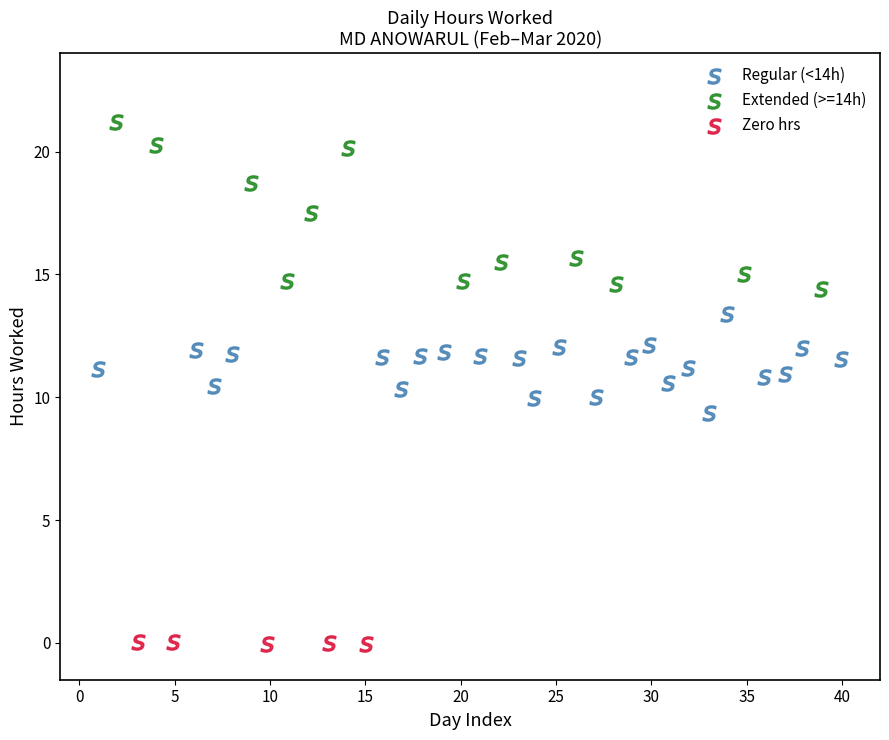

Which series has the largest Y range (max minus min)?

Extended (>=14h)